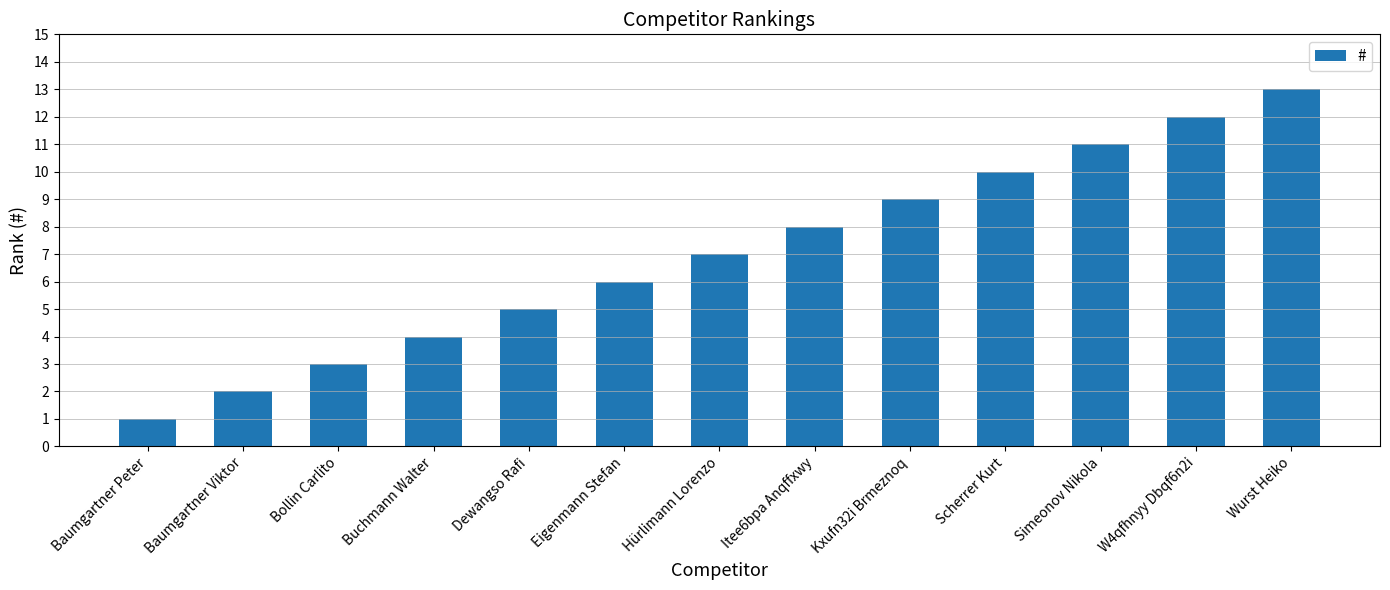

Reading right to left, what are all the values shown in this chart?

13	12	11	10	9	8	7	6	5	4	3	2	1